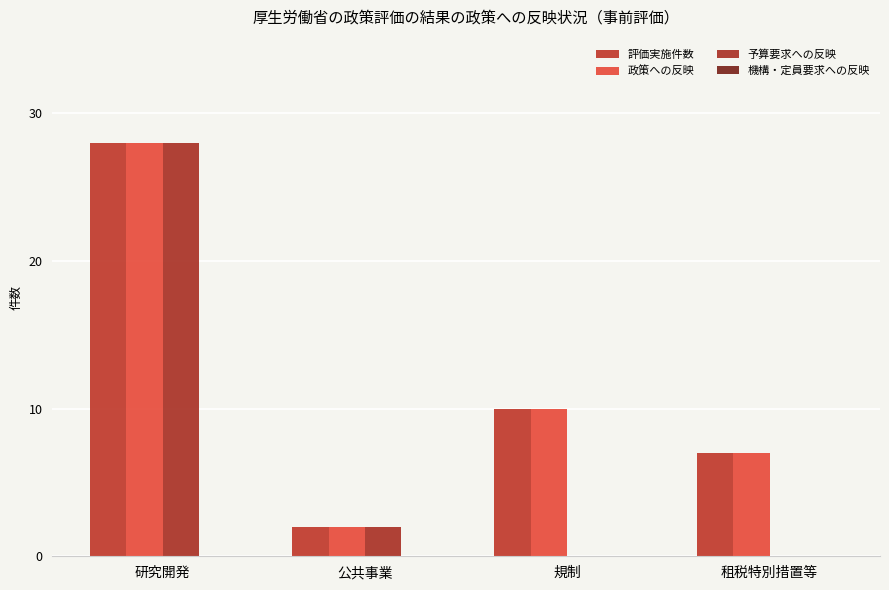

What is the sum of all 評価実施件数 values?

47